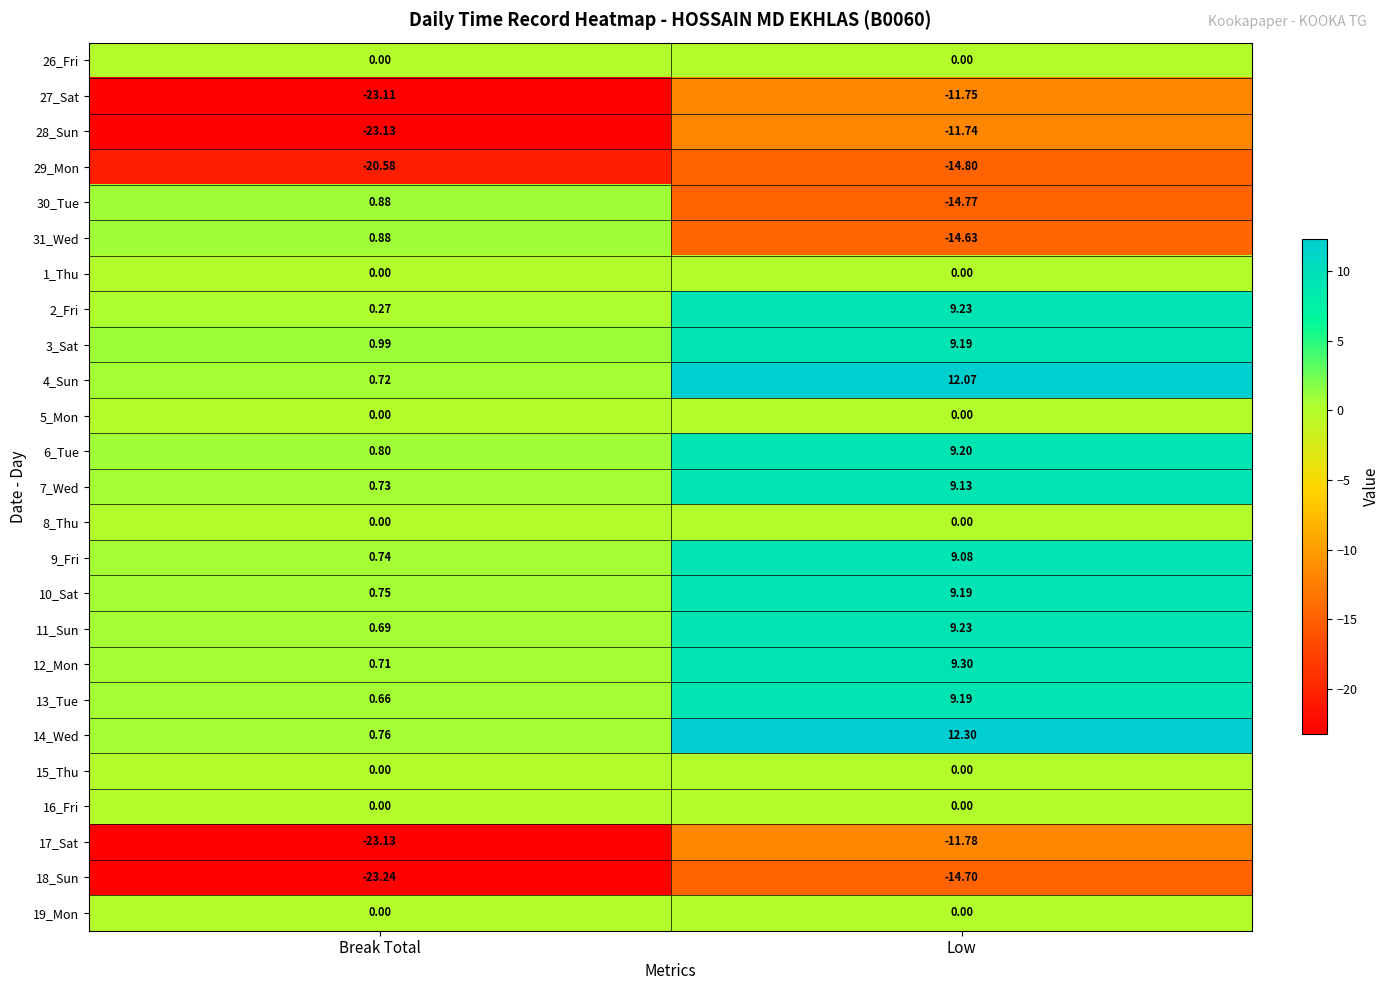

Which category has the highest value across all series?

Low